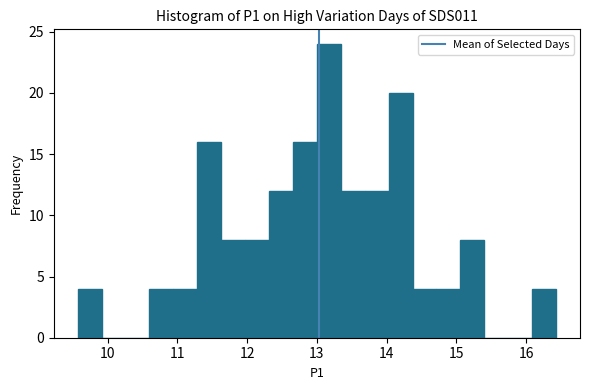

Around what value on the x-axis is the tallest bar? Give the approximate position of its centre, as read against the axis.

13.2